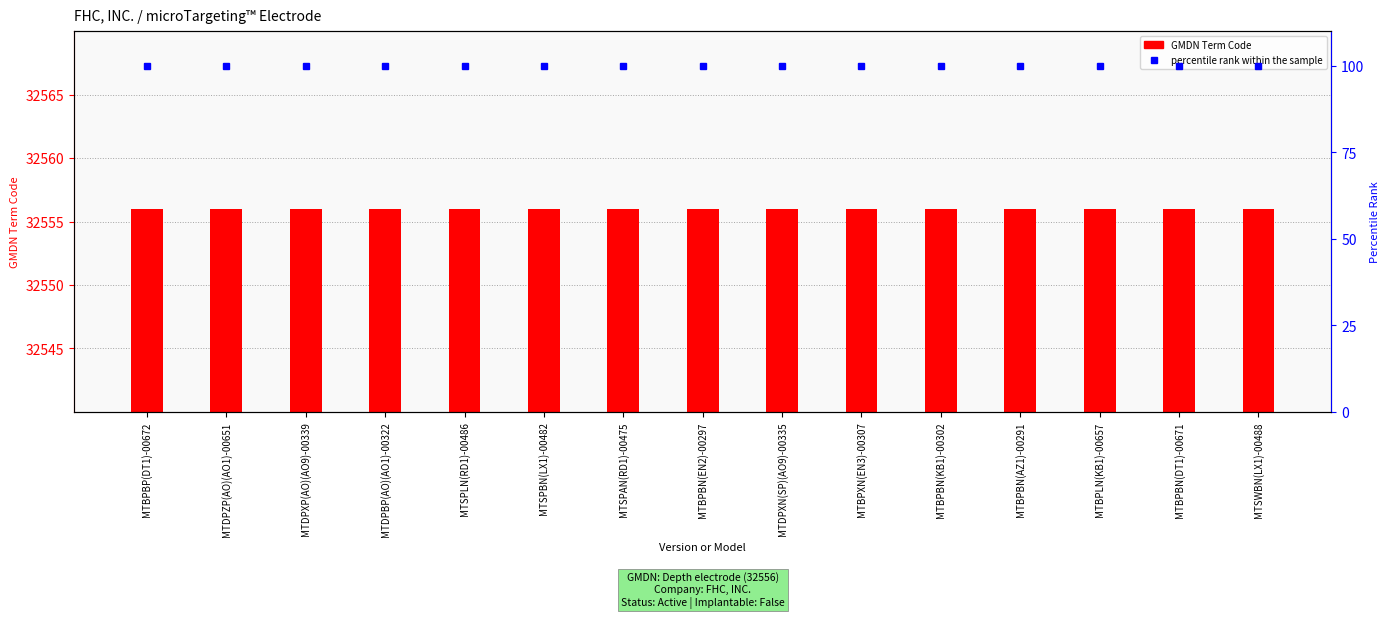

Read the GMDN Term Code value at MTBPBN(EN2)-00297.

32556